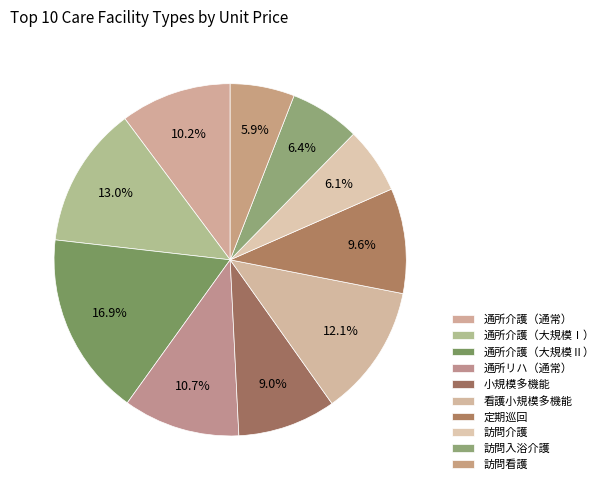

Count the number of slices in the pie.

10